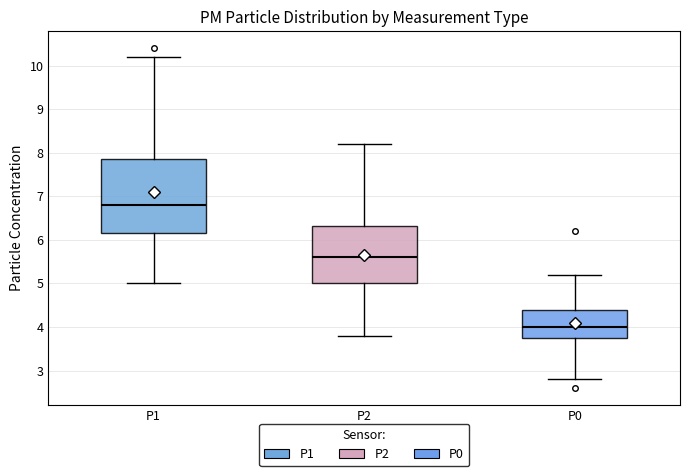

Reading left to right, read every box against the y-axis: the position of its median line, the range the box covers, and the ends of its whiskers. The values are not printed on the chart, so give them approximately, as read against the axis.

P1: median 6.8, box 6.2 to 7.9, whiskers 5.0 to 10.2
P2: median 5.6, box 5.0 to 6.3, whiskers 3.8 to 8.2
P0: median 4.0, box 3.8 to 4.4, whiskers 2.8 to 5.2